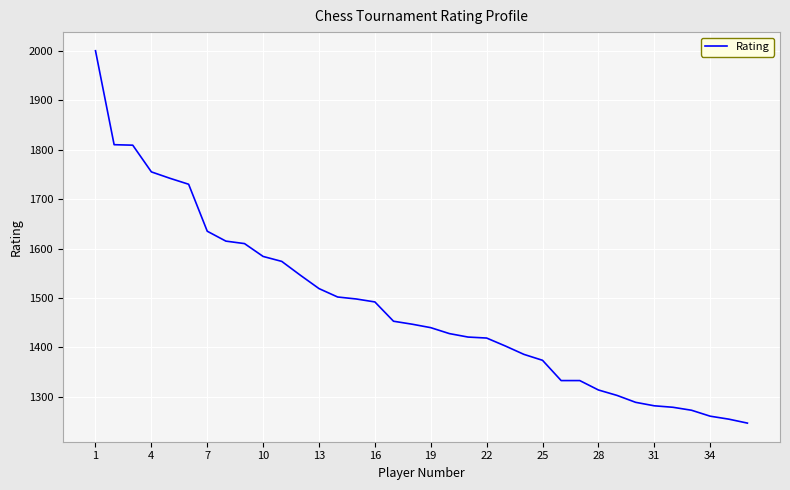

What is the maximum value shown in the chart?

2000